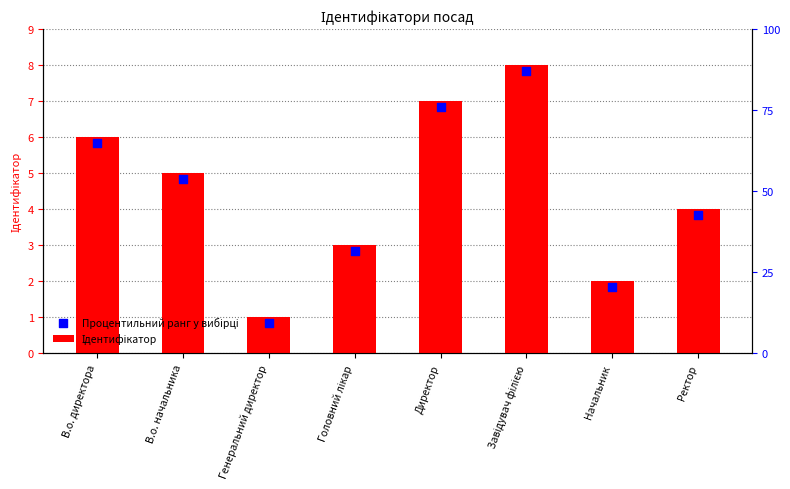

Is the value of Процентильний ранг у вибірці at Начальник greater than the value of Ідентифікатор at Директор?

No